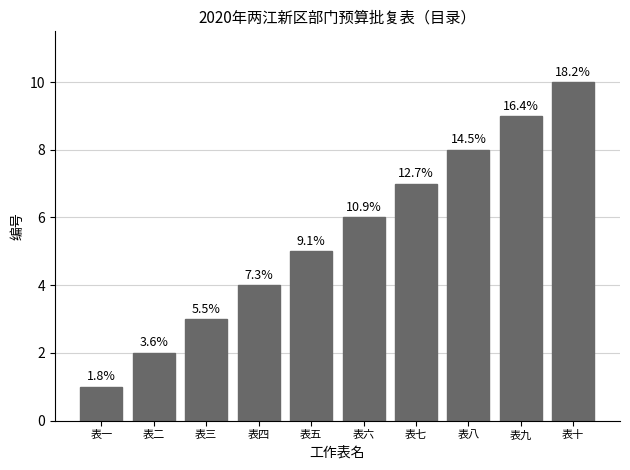

Where is the data nearest to the value 5?

表五